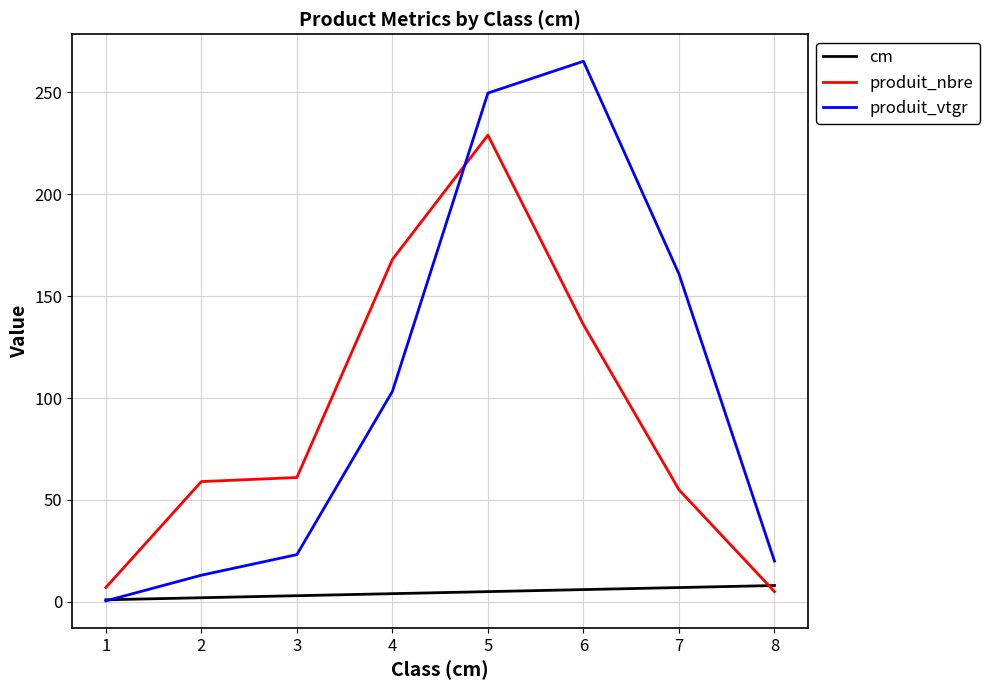

True or false: produit_vtgr has a value of 160.9 at 7.

True